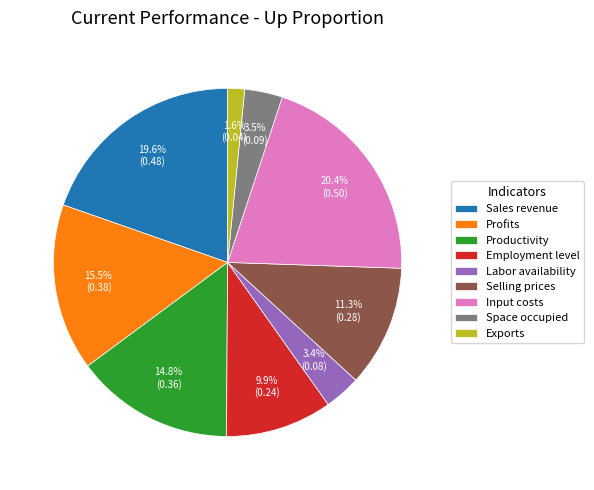

Does Sales revenue represent more than half of the total?

No